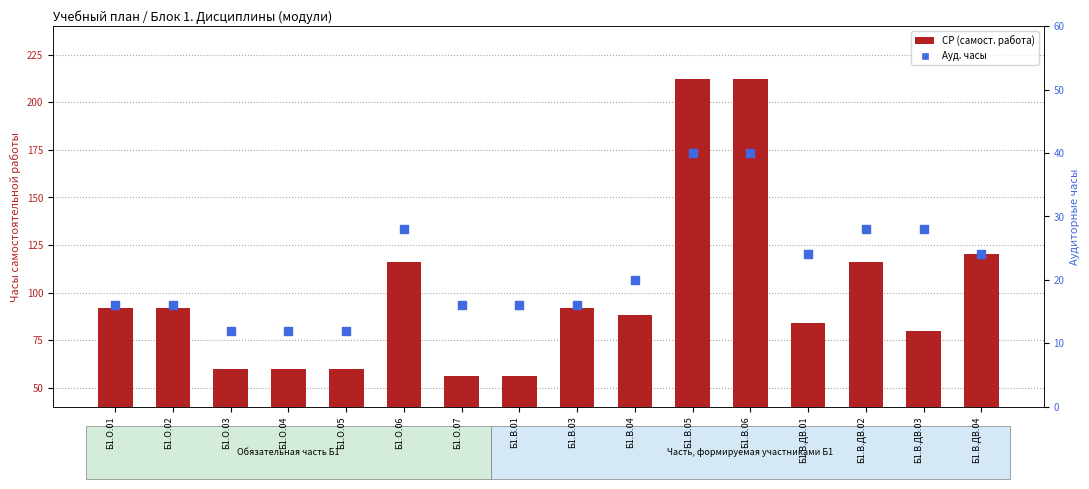

At which category is the sum across all series the highest?

Б1.В.05